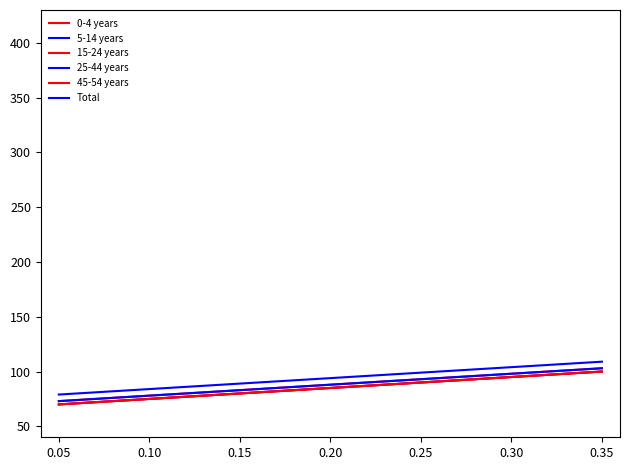

Does the chart have visible grid lines?

No